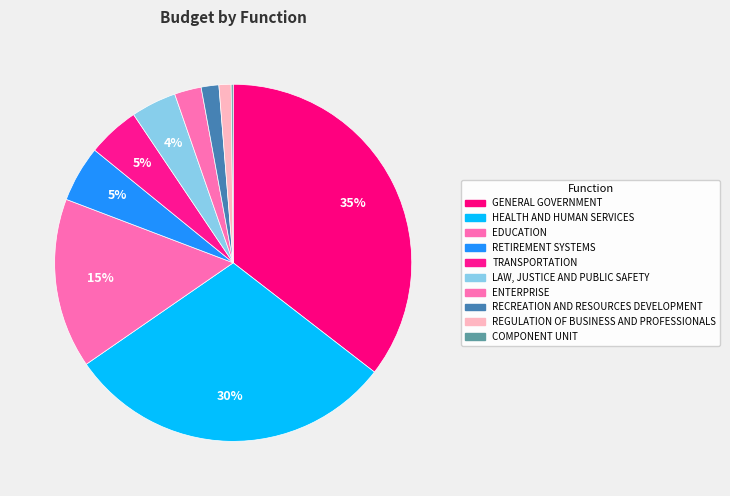

The RECREATION AND RESOURCES DEVELOPMENT slice represents 2% of the pie. True or false?

True